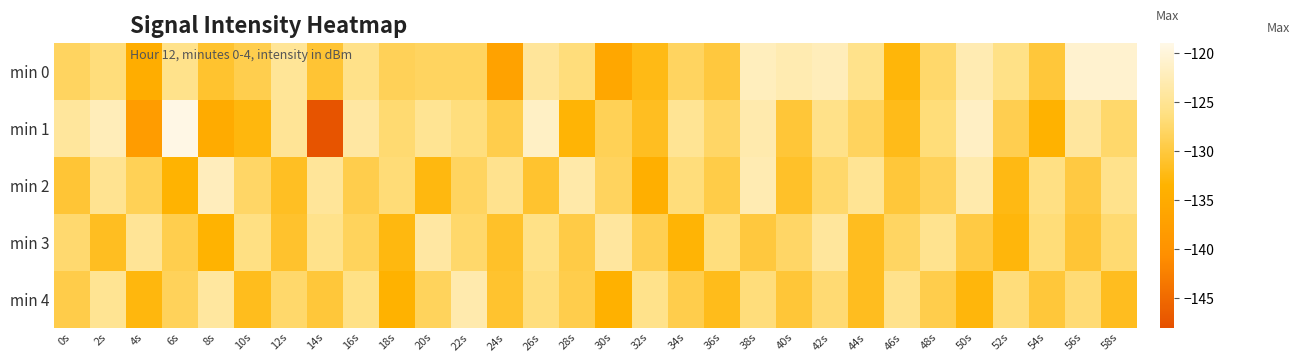

Count the number of categories in the chart.

30